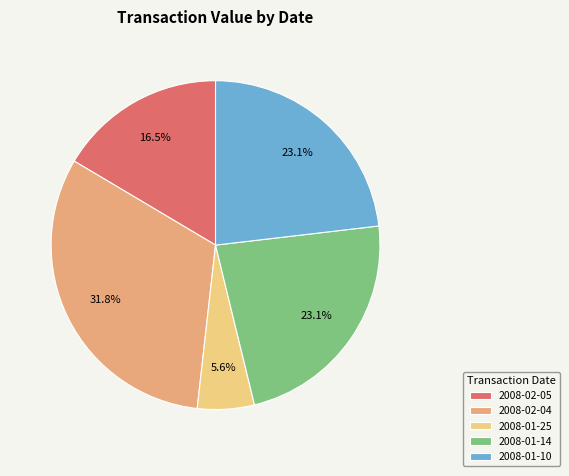

Does 2008-01-14 represent more than half of the total?

No